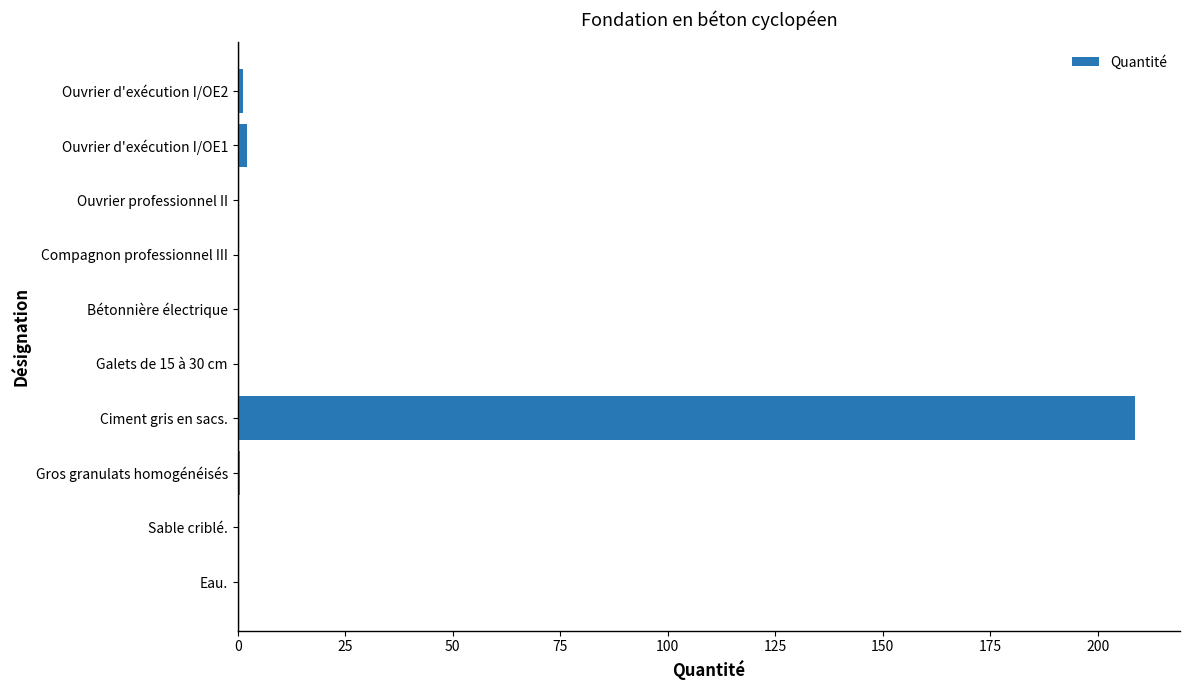

What is the maximum value shown in the chart?

208.7